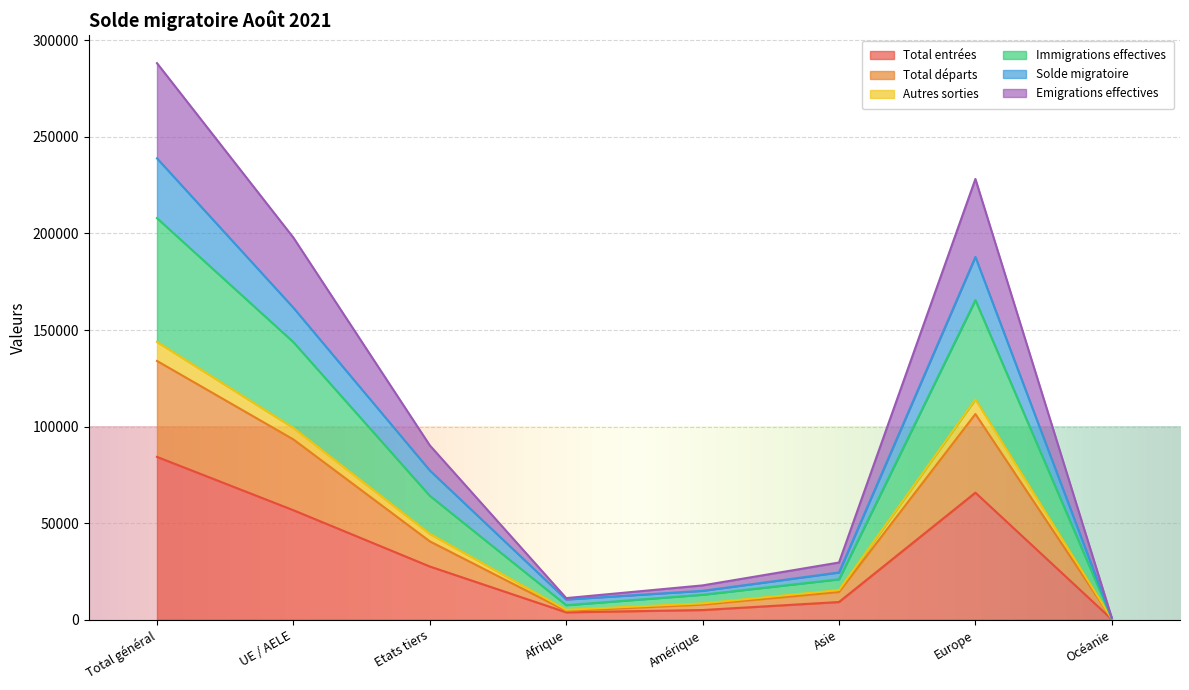

How many lines are shown in the chart?

6